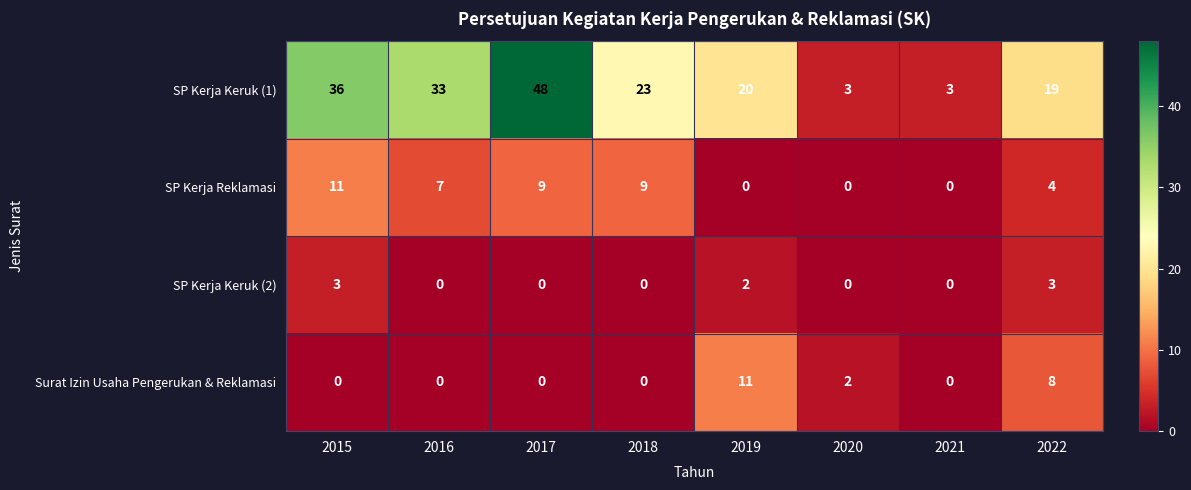

Which category has the highest value across all series?

2017